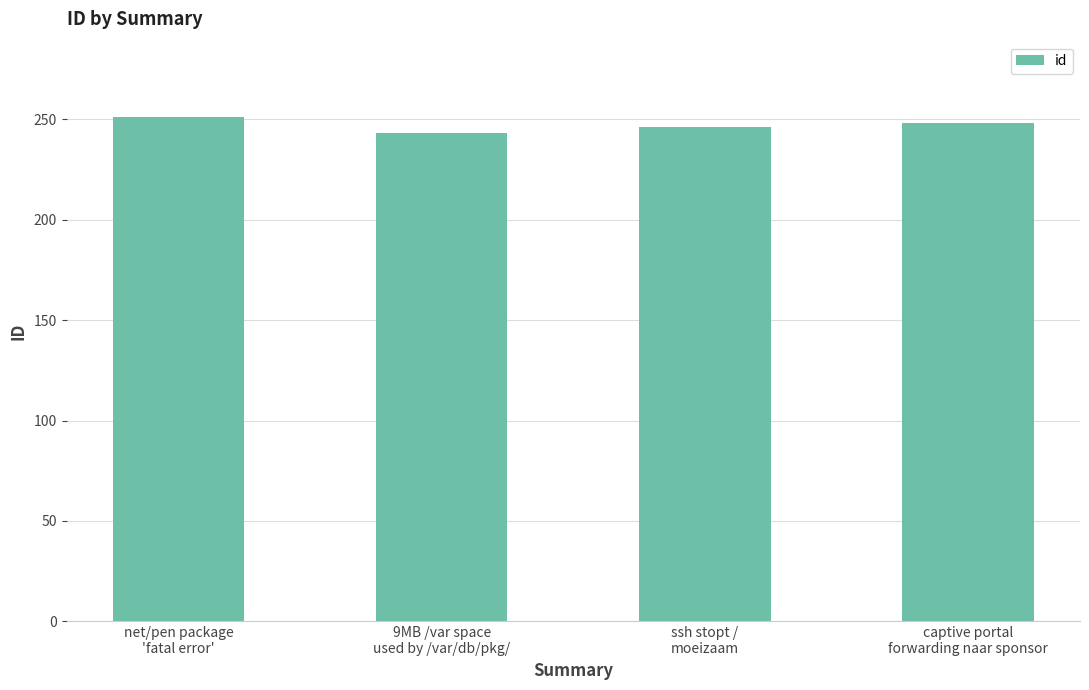

Are the bars horizontal?

No